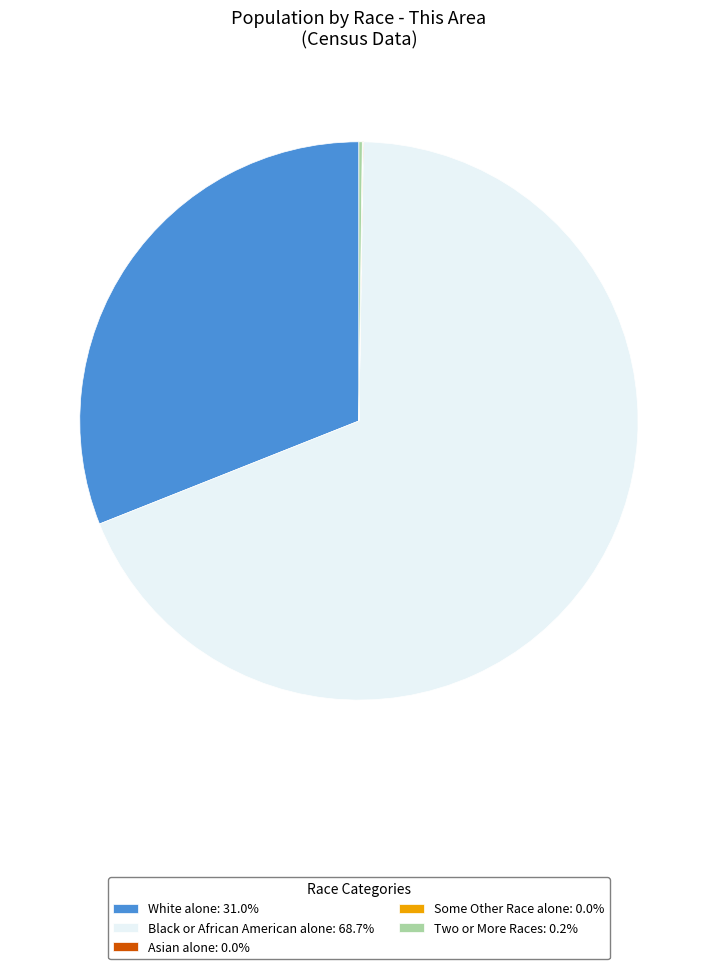

Does any single category account for the majority?

Yes